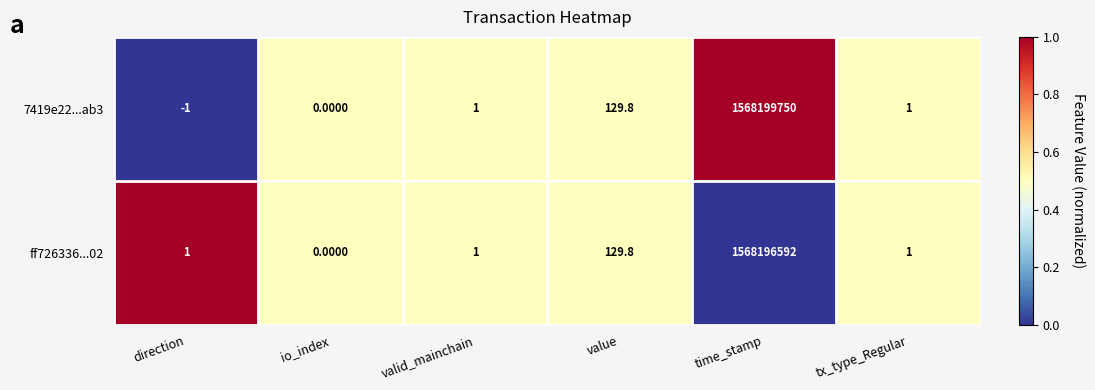

What is the difference between the maximum and minimum values in the 7419e22...ab3 series?

1568199751.0